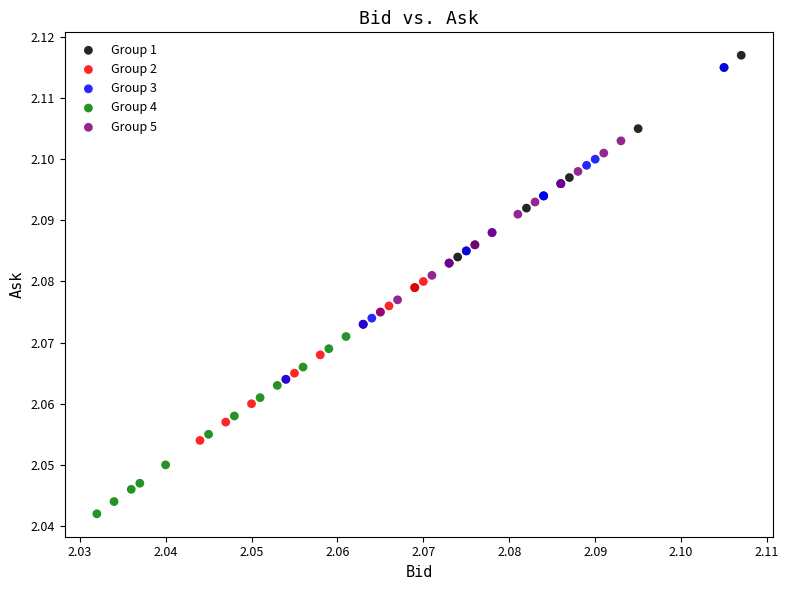

Which series contains the lowest Y value?

Group 4